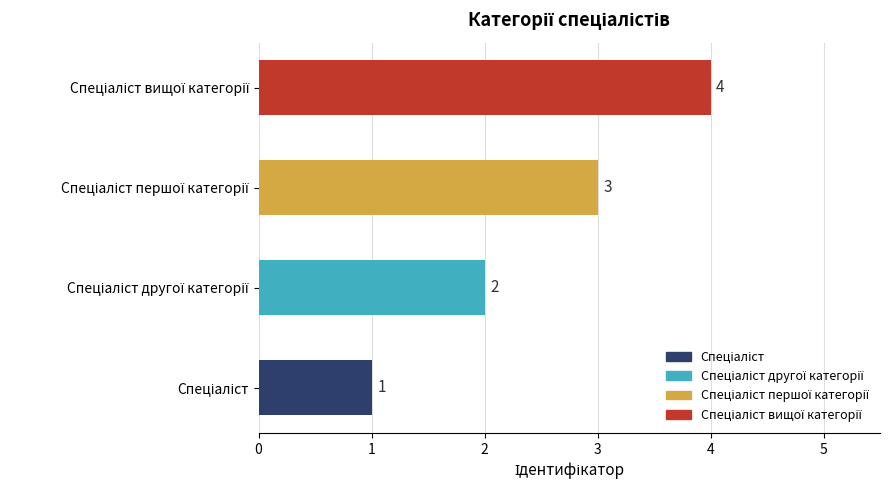

What is the smallest value displayed?

1